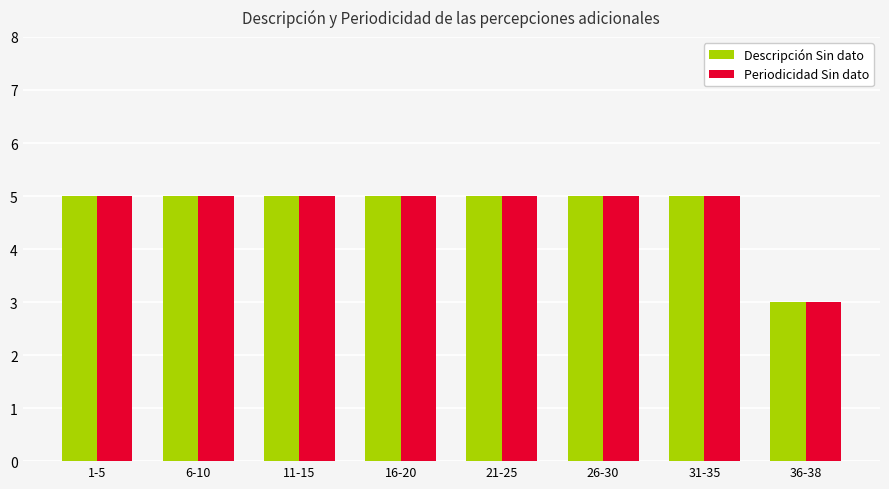

What is the label of the 2nd bar from the left?

6-10